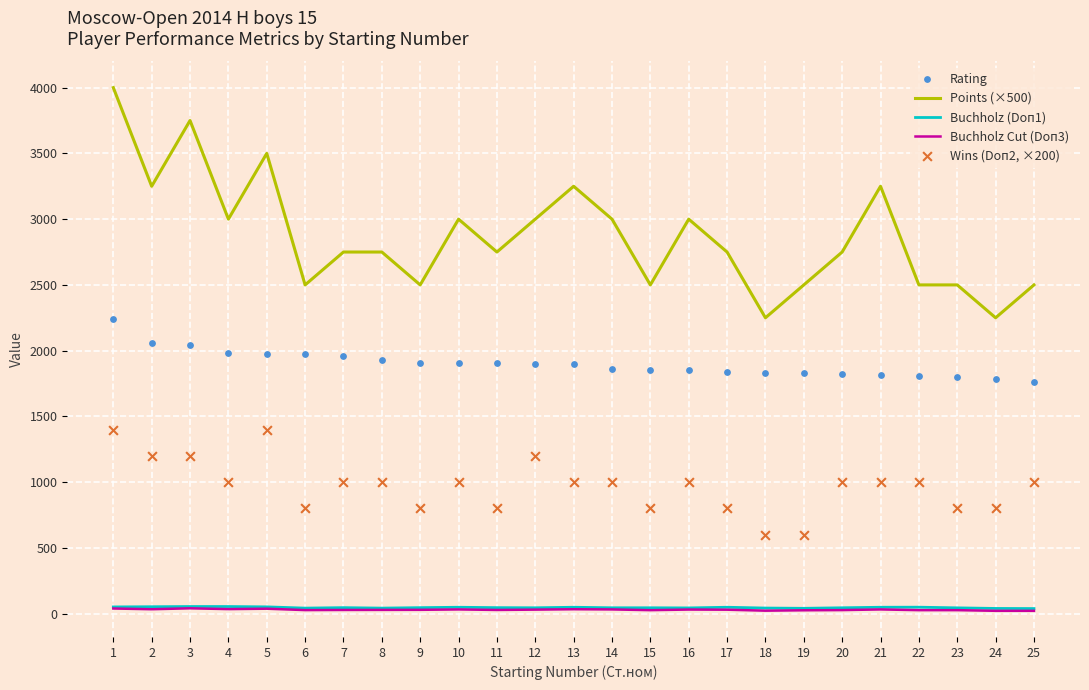

At how many categories does at least one series exceed 124?

25